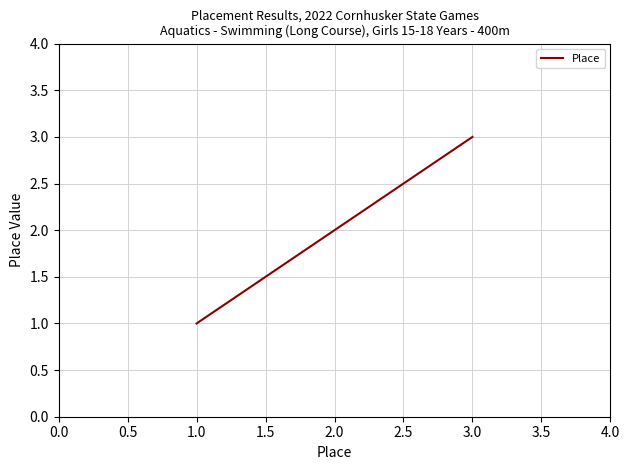

What is the maximum value shown in the chart?

3